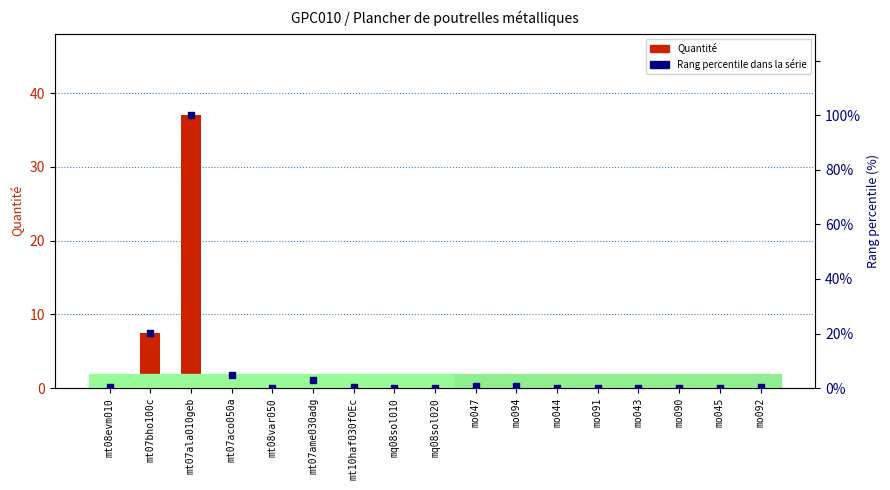

At which category is the sum across all series the highest?

mt07ala010geb